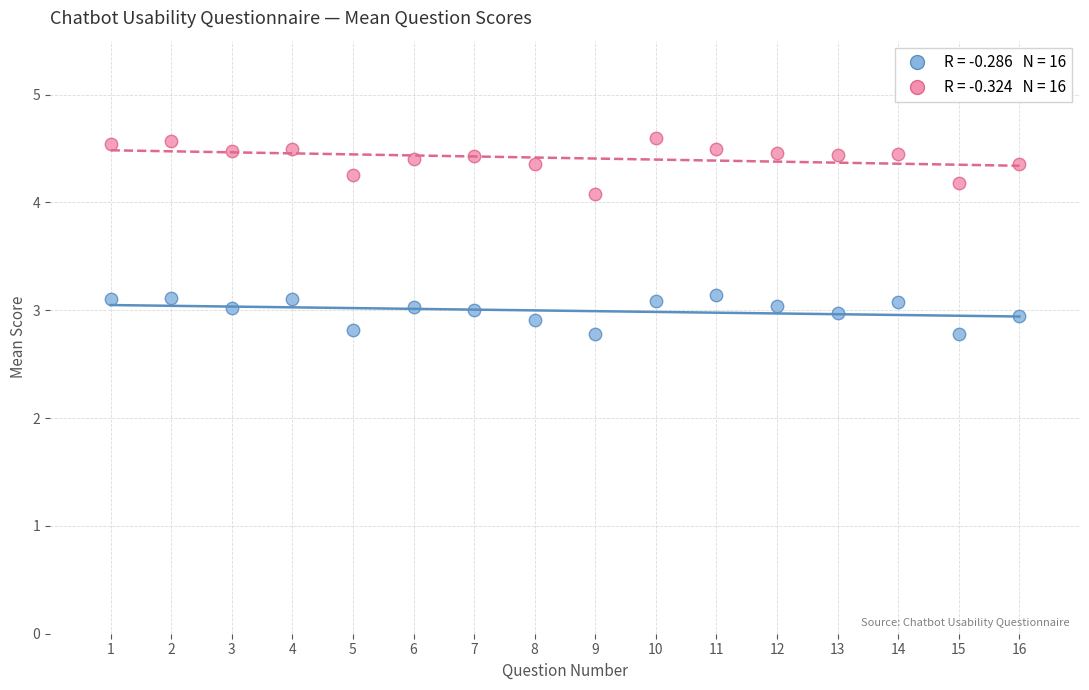

Across all data points, what is the range of X values (max minus min)?

15.0